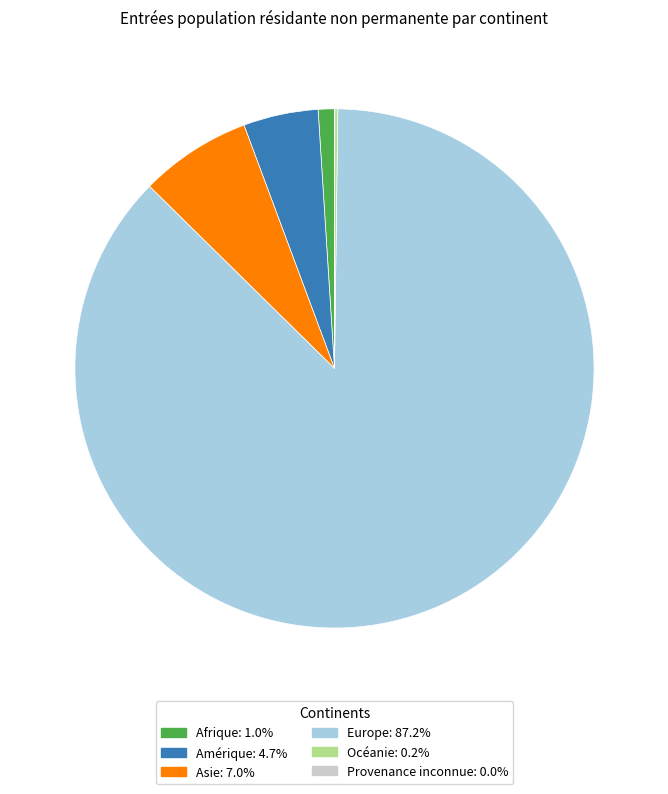

Does Europe represent more than half of the total?

Yes